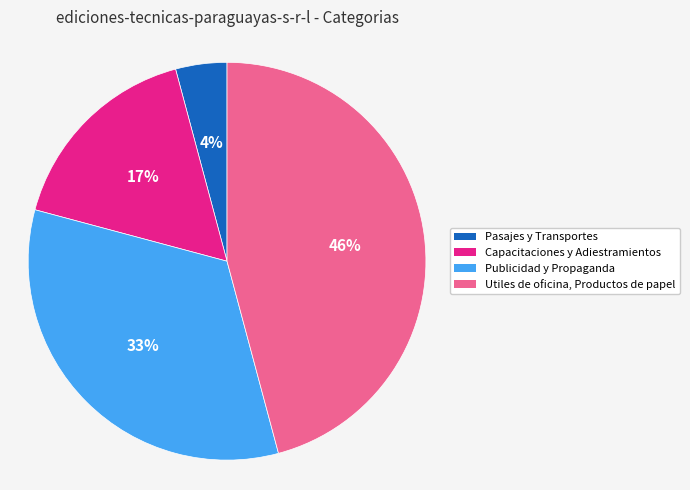

Which slice is the smallest?

Pasajes y Transportes